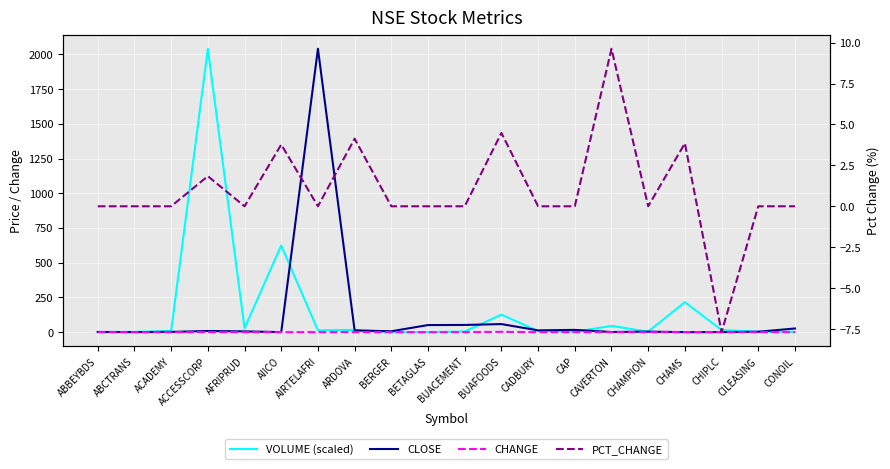

At which category does CHANGE reach its first local valley?

AFRIPRUD